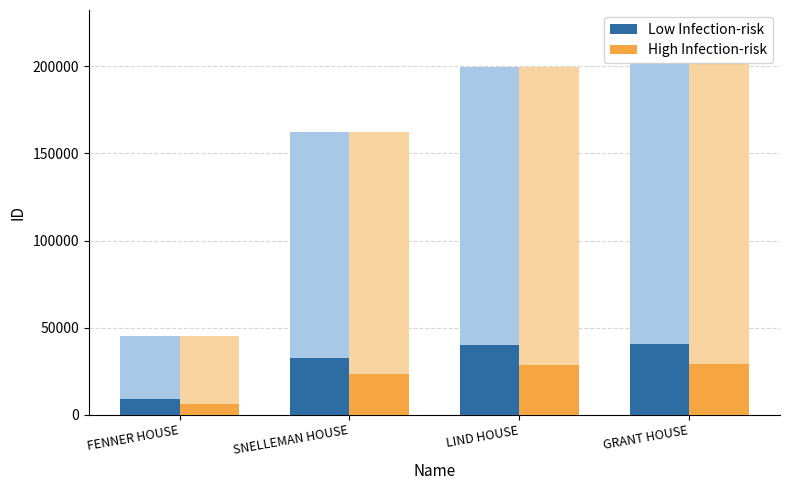

Does the chart contain stacked bars?

No